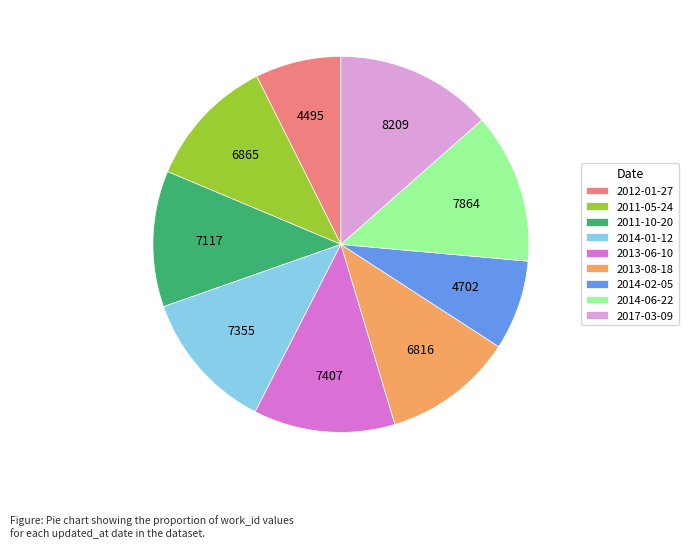

Do 2014-06-22 and 2014-01-12 together represent more than half of the pie?

No